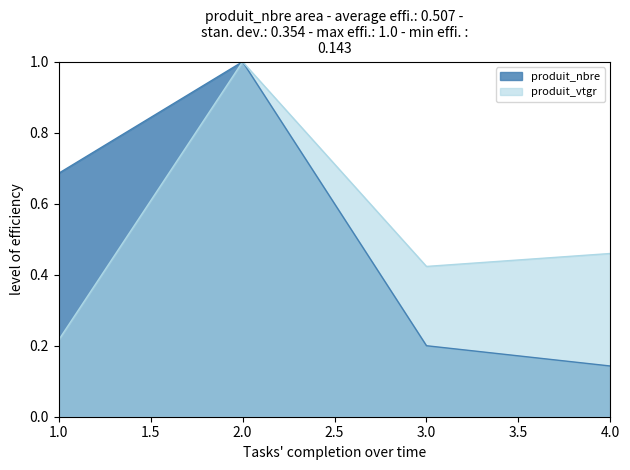

What is the total value across all series at 1.0?

0.9